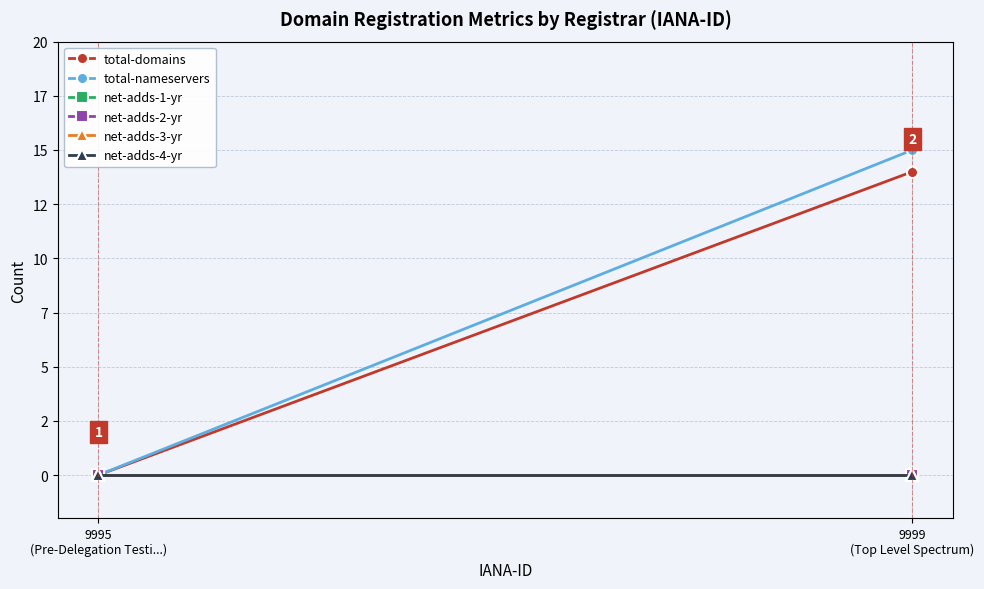

Reading left to right, what are all the values shown in this chart?

total-domains: 9995
(Pre-Delegation Testi...)=0	9999
(Top Level Spectrum)=14
total-nameservers: 9995
(Pre-Delegation Testi...)=0	9999
(Top Level Spectrum)=15
net-adds-1-yr: 9995
(Pre-Delegation Testi...)=0	9999
(Top Level Spectrum)=0
net-adds-2-yr: 9995
(Pre-Delegation Testi...)=0	9999
(Top Level Spectrum)=0
net-adds-3-yr: 9995
(Pre-Delegation Testi...)=0	9999
(Top Level Spectrum)=0
net-adds-4-yr: 9995
(Pre-Delegation Testi...)=0	9999
(Top Level Spectrum)=0